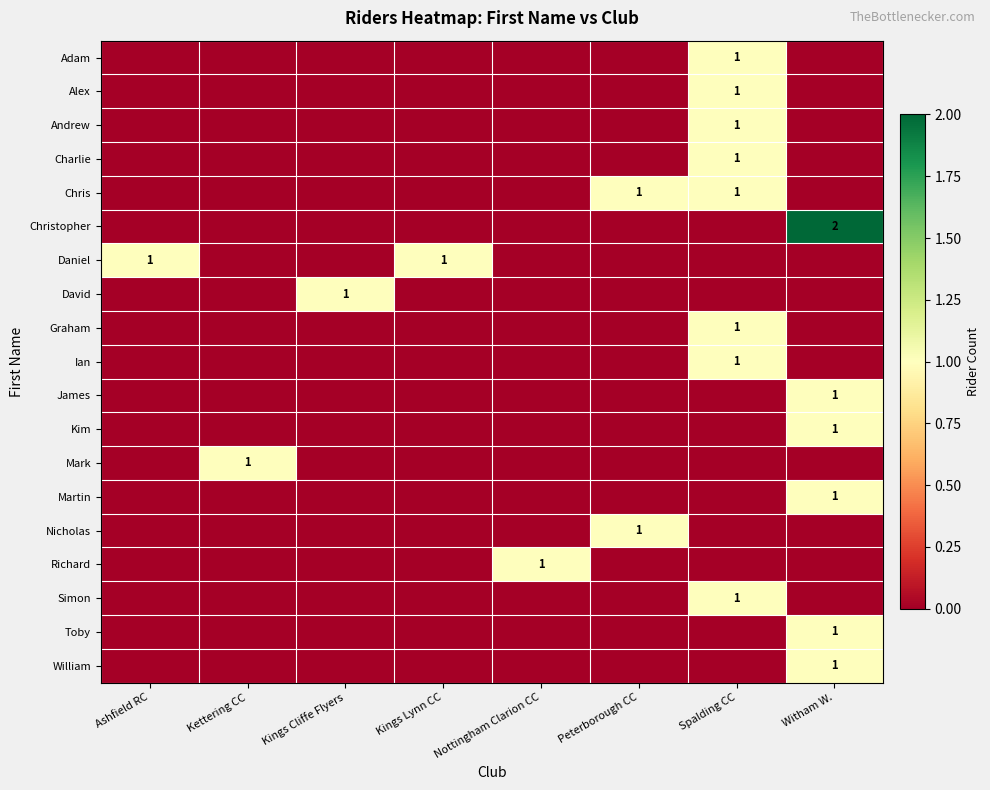

The value of Andrew at Ashfield RC is 0. True or false?

True